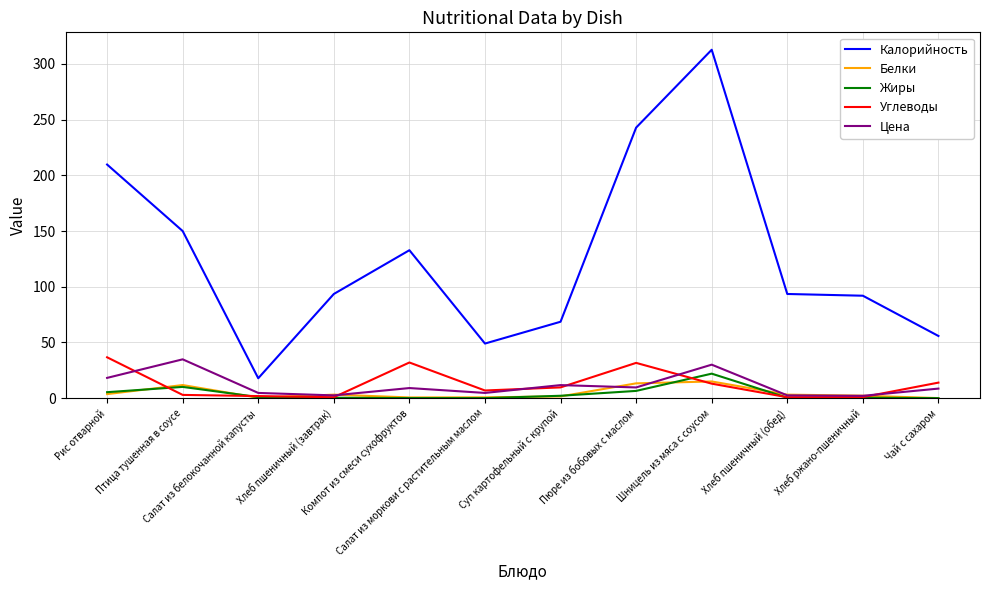

Which series has the largest total across all categories?

Калорийность